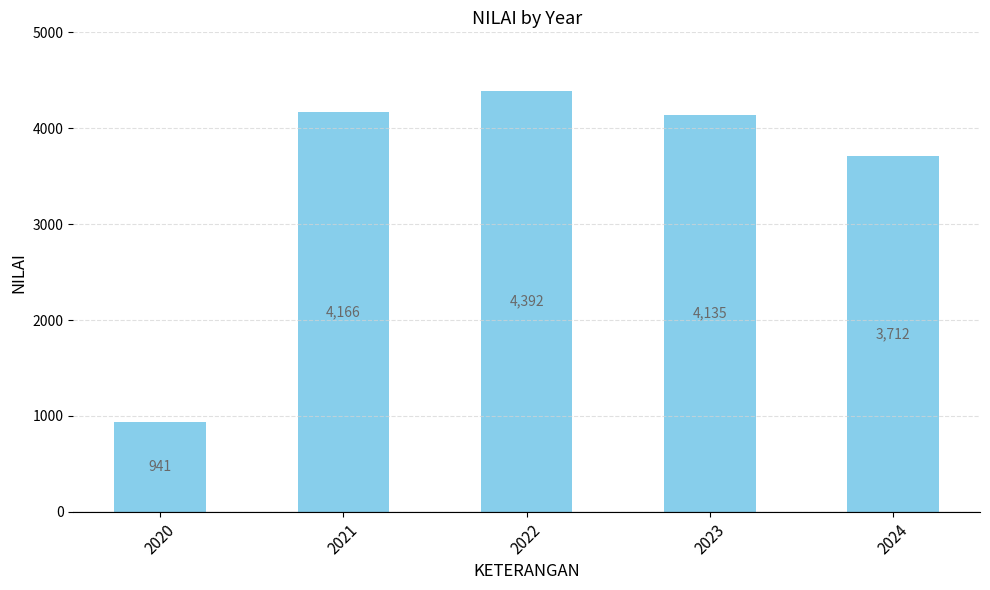

What is the sum of the values at 2022 and 2023?

8527